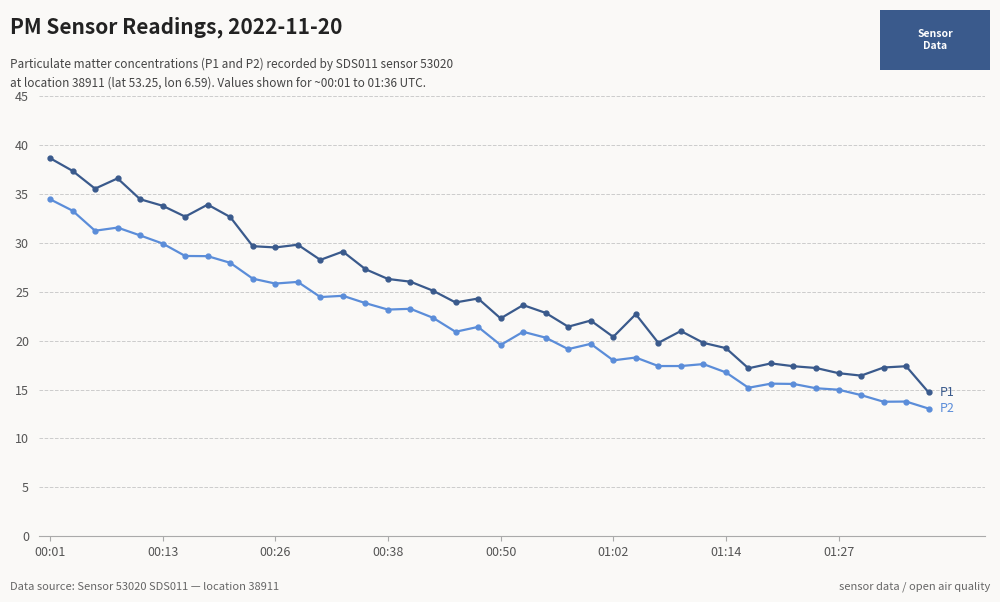

What is the smallest value displayed?

13.1